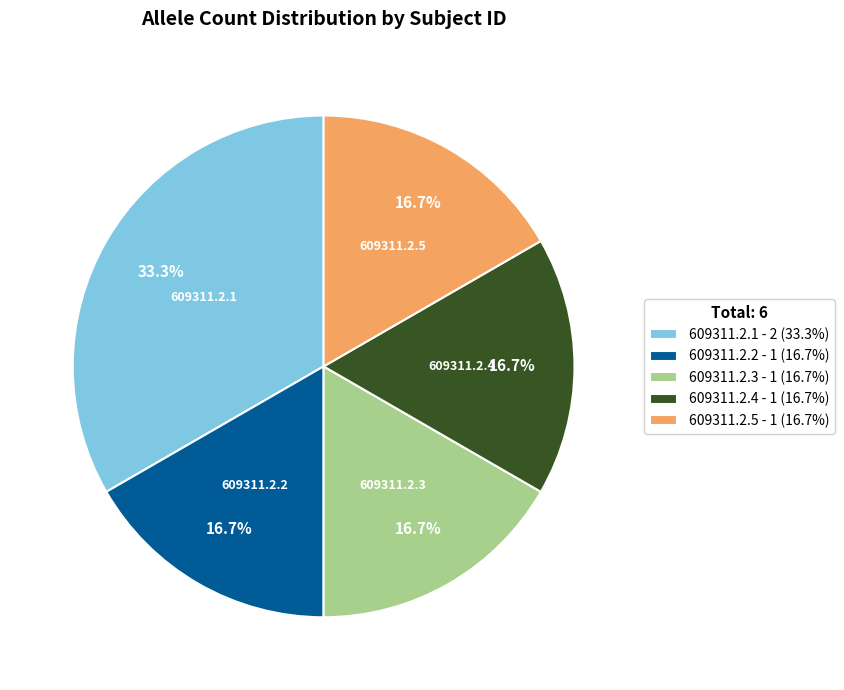

What is the ratio of the value at 609311.2.2 to the value at 609311.2.5?

1.0